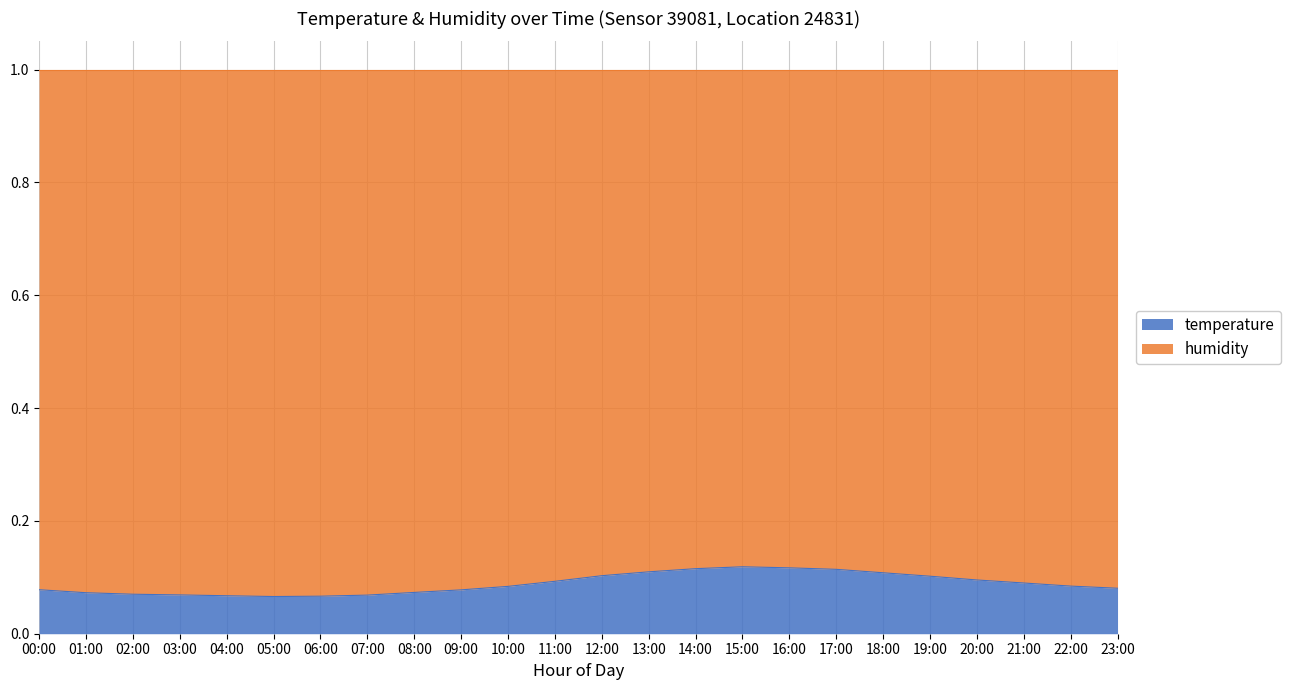

The chart shows a value of 0.1 at 17:00. True or false?

True